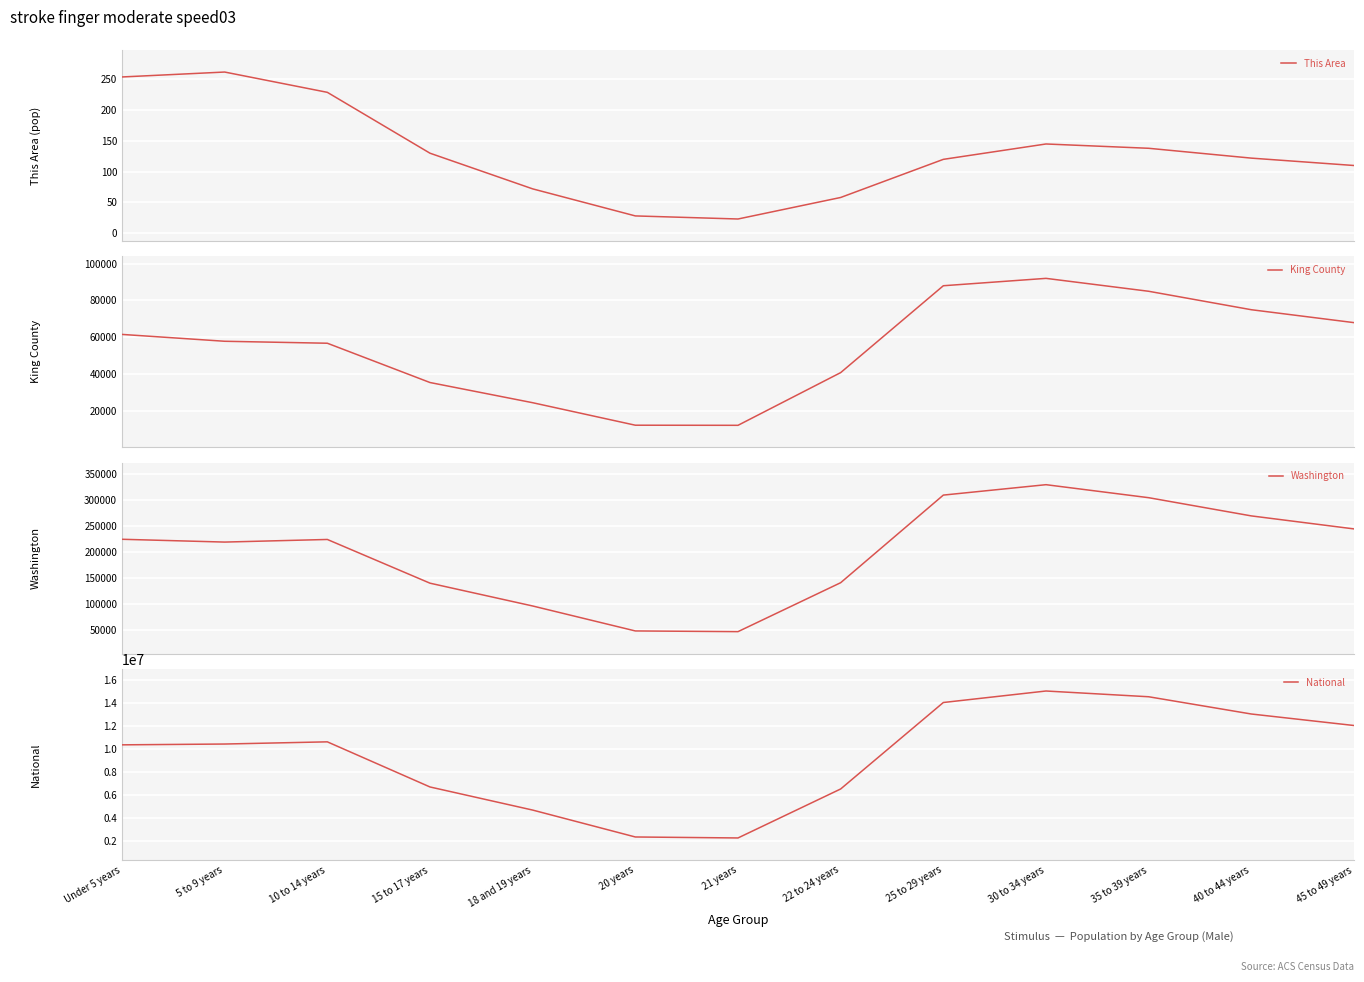

At which category is the sum across all series the highest?

30 to 34 years